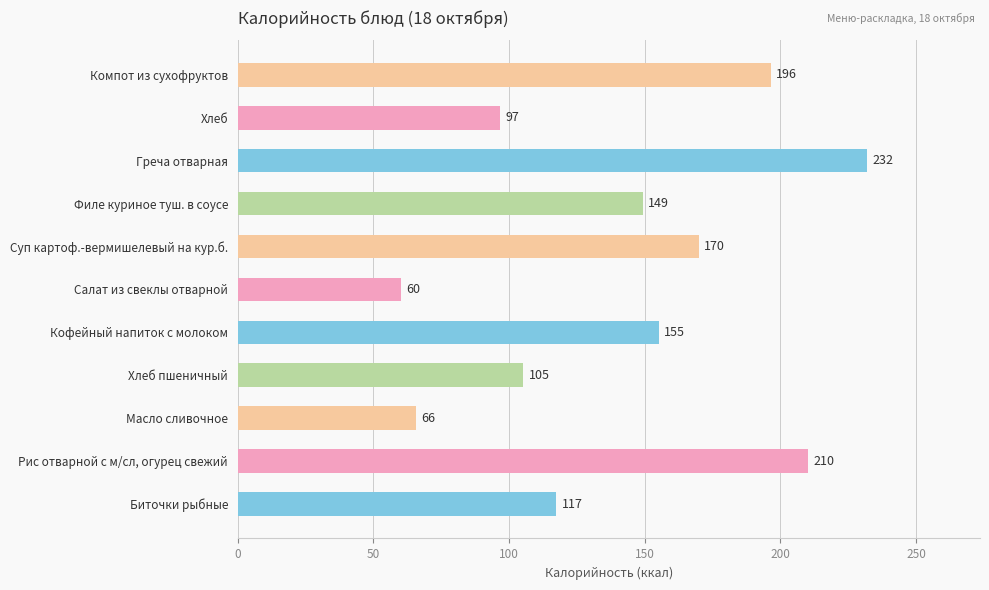

Where is the data nearest to the value 145?

Филе куриное туш. в соусе